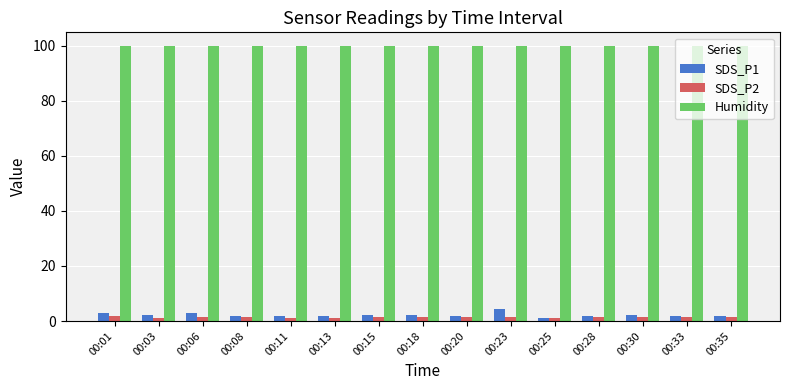

The value of Humidity at 00:13 is 131.2. True or false?

False